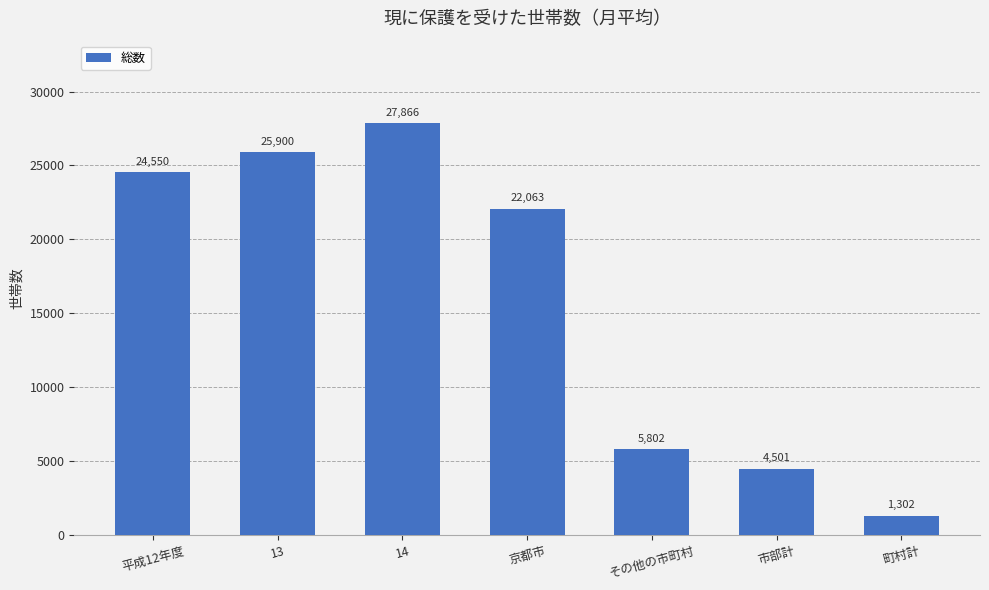

Rank the categories by value from lowest to highest.

町村計, 市部計, その他の市町村, 京都市, 平成12年度, 13, 14